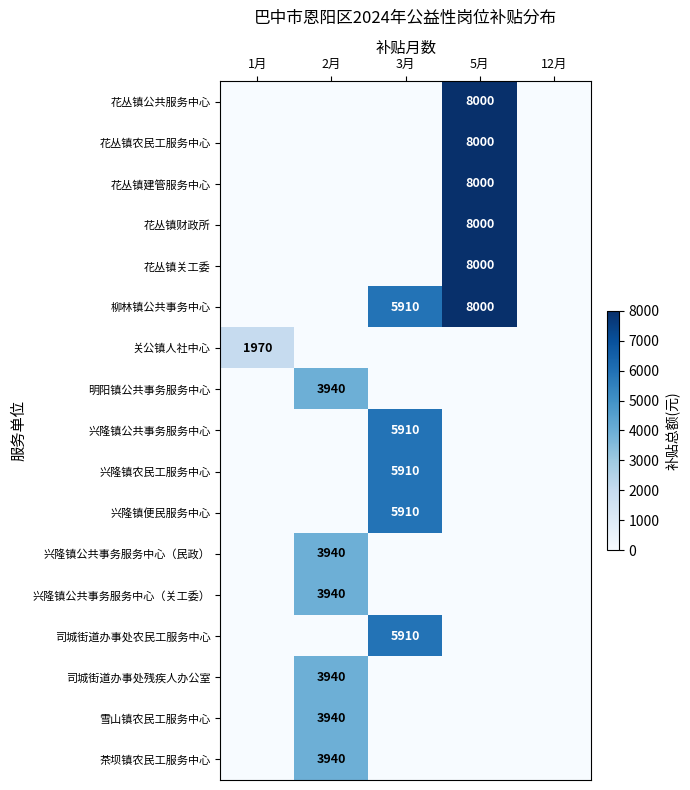

How many positive values does the 柳林镇公共事务中心 series have?

2